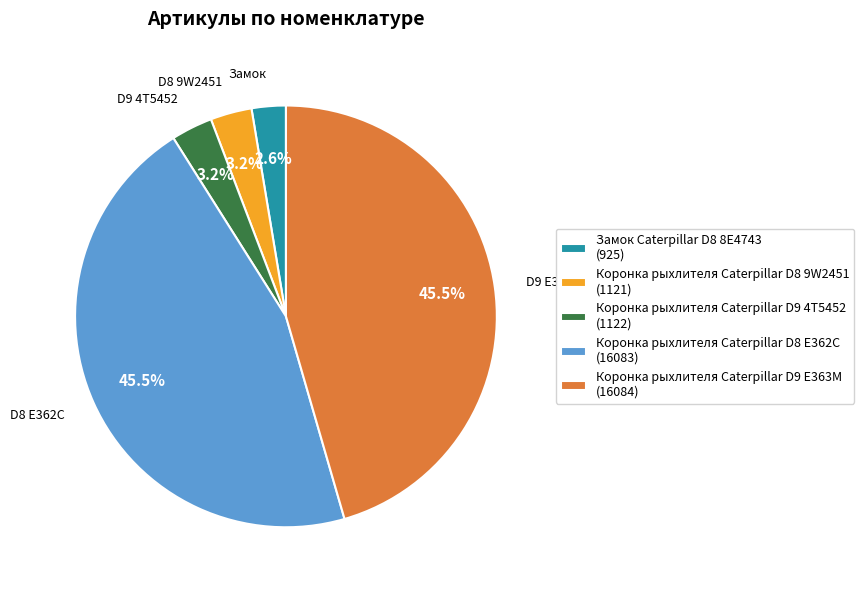

What is the ratio of the value at Коронка рыхлителя Caterpillar D9 4T5452 to the value at Коронка рыхлителя Caterpillar D8 9W2451?

1.0